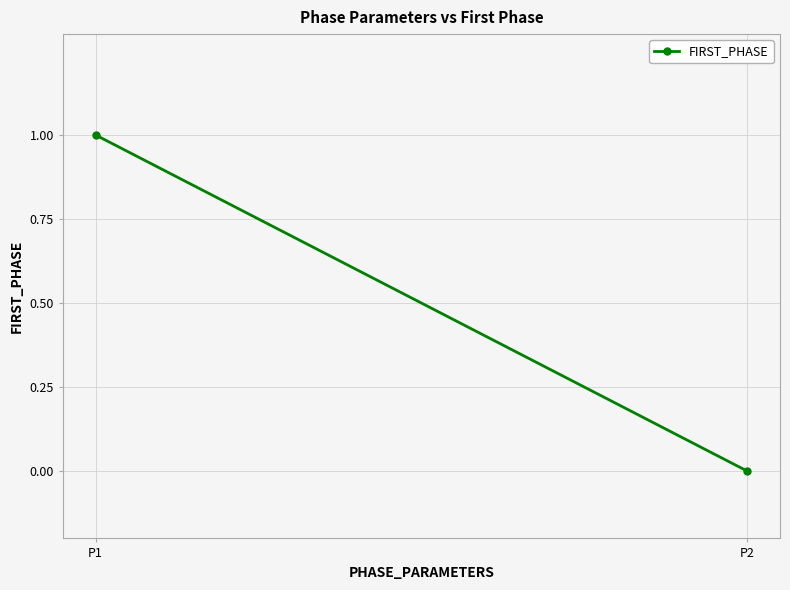

What is the difference between the maximum and minimum values?

1